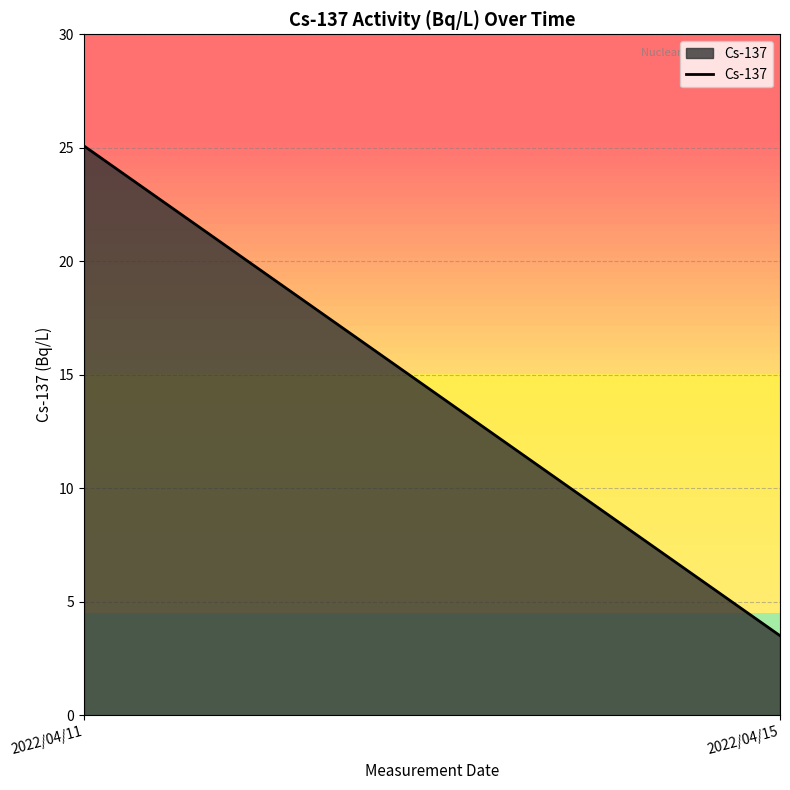

What is the change in value from 2022/04/11 to 2022/04/15?

-21.6